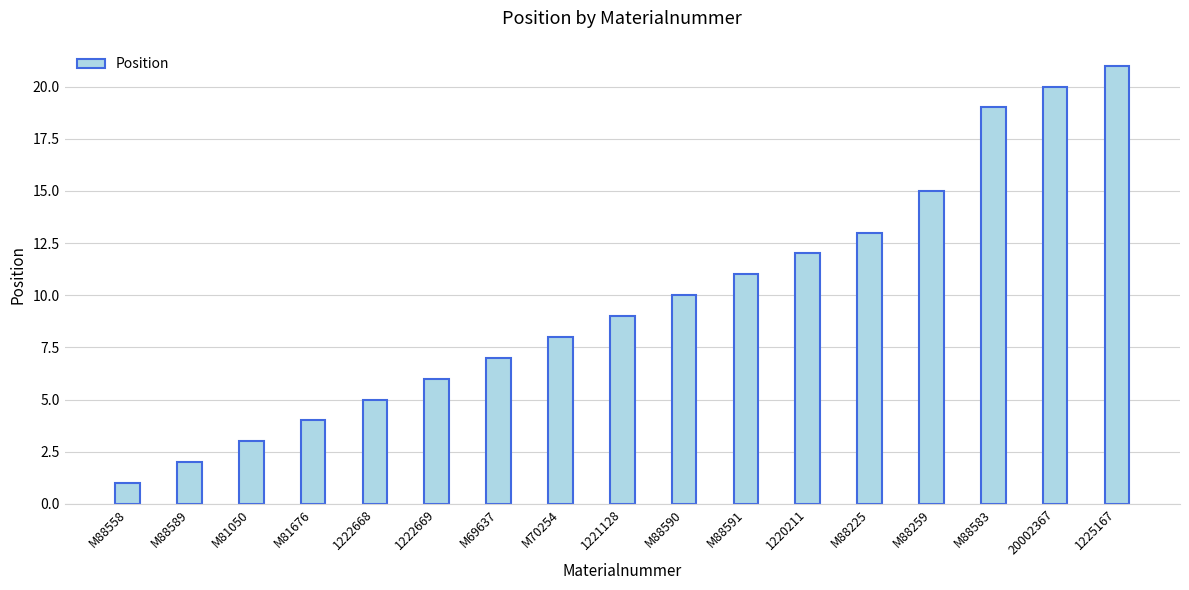

What is the greatest value displayed?

21